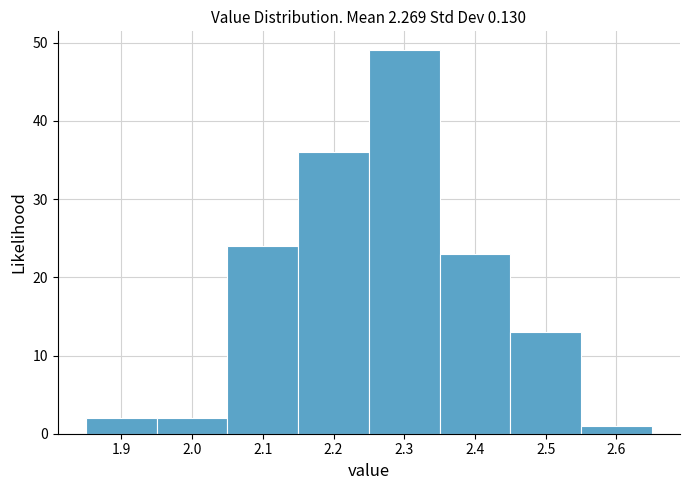

Reading left to right, list every bar in this chart as the range it spans on the x-axis followed by its height. The values are not printed on the chart, so give them approximately, as read against the axis.

1.85 to 1.95: 2
1.95 to 2.05: 2
2.05 to 2.15: 24
2.15 to 2.25: 36
2.25 to 2.35: 49
2.35 to 2.45: 23
2.45 to 2.55: 13
2.55 to 2.65: 1